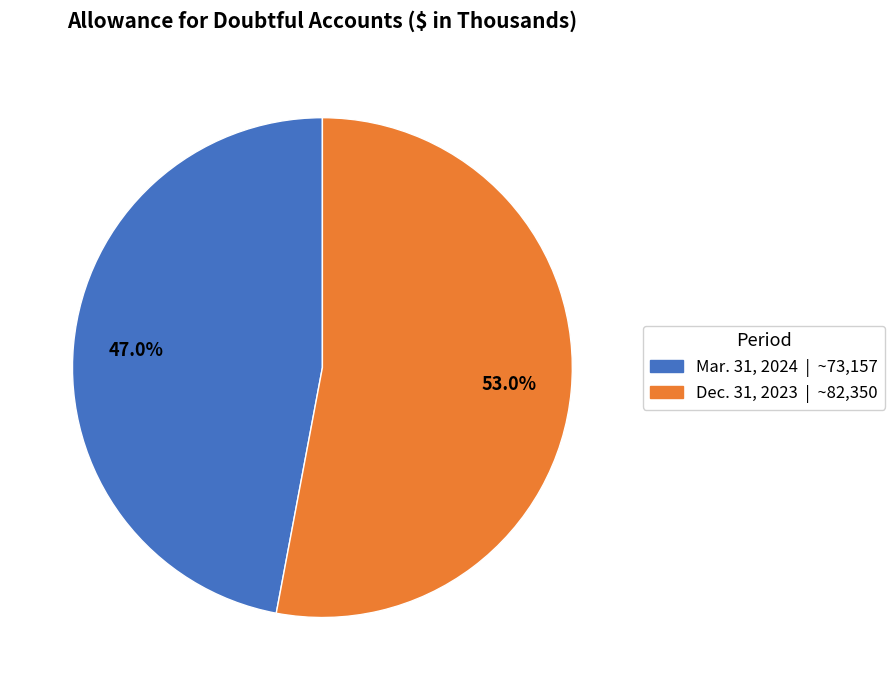

The Dec. 31, 2023 slice represents 61% of the pie. True or false?

False